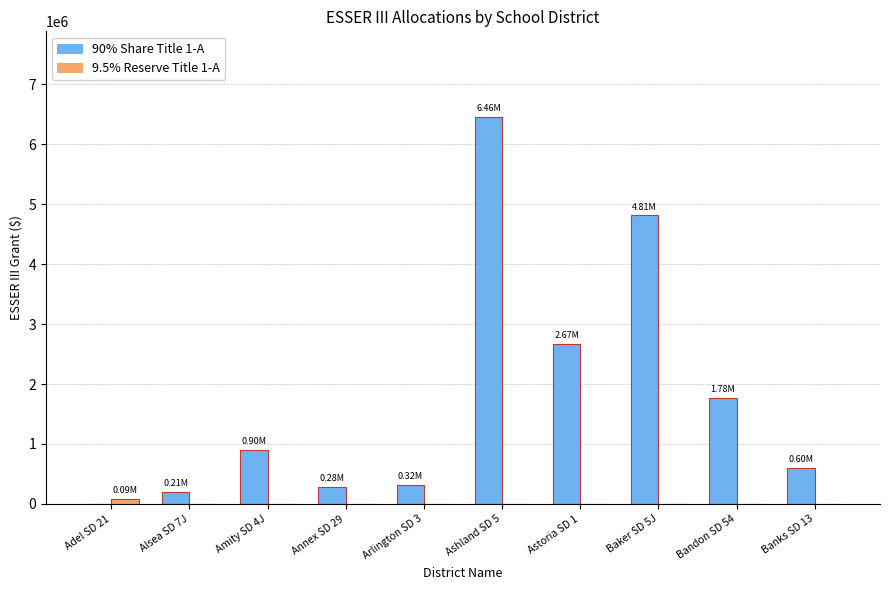

The 9.5% Reserve Title 1-A series shows 0.0 at Annex SD 29. True or false?

True